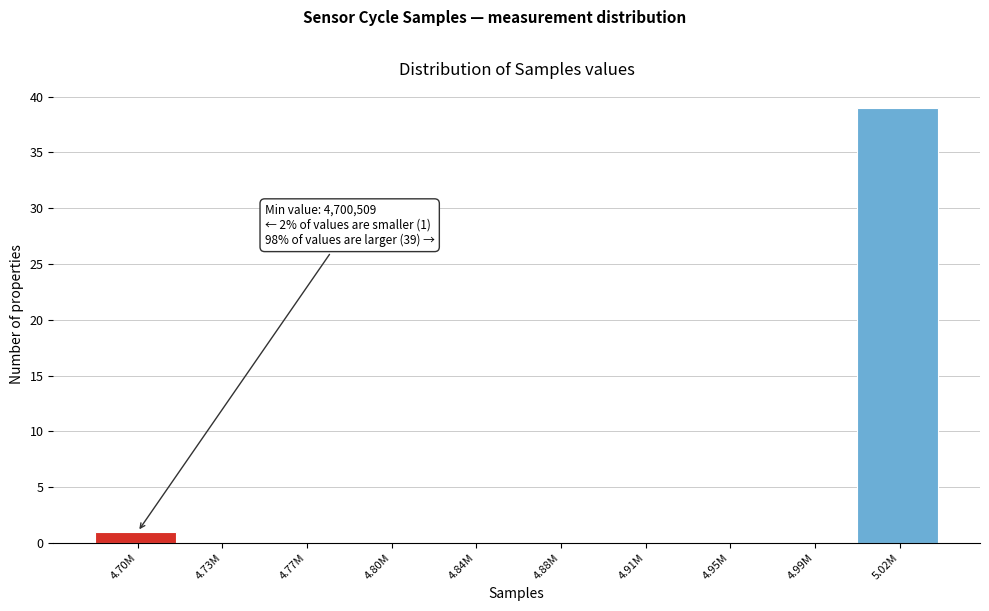

Reading left to right, what are all the values shown in this chart?

4.70M=1	4.73M=0	4.77M=0	4.80M=0	4.84M=0	4.88M=0	4.91M=0	4.95M=0	4.99M=0	5.02M=39